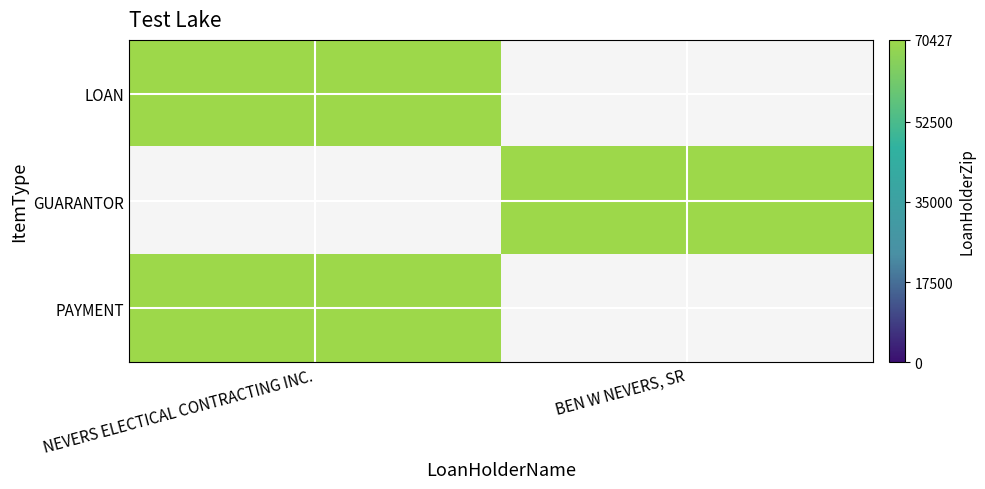

What is the maximum value for BEN W NEVERS, SR?

70427